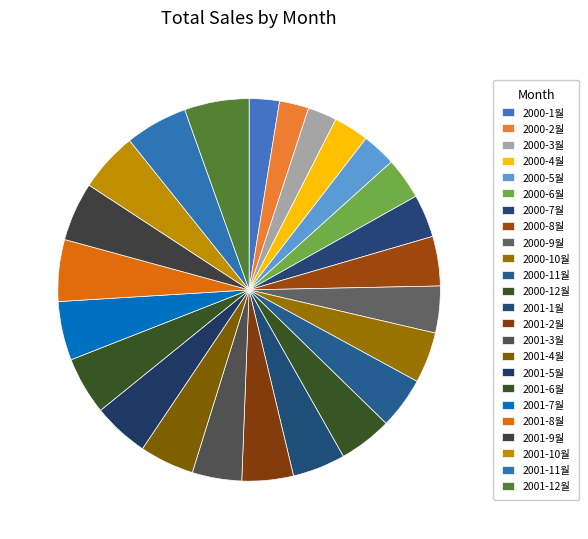

True or false: 2001-2월 accounts for 4% of the total.

True